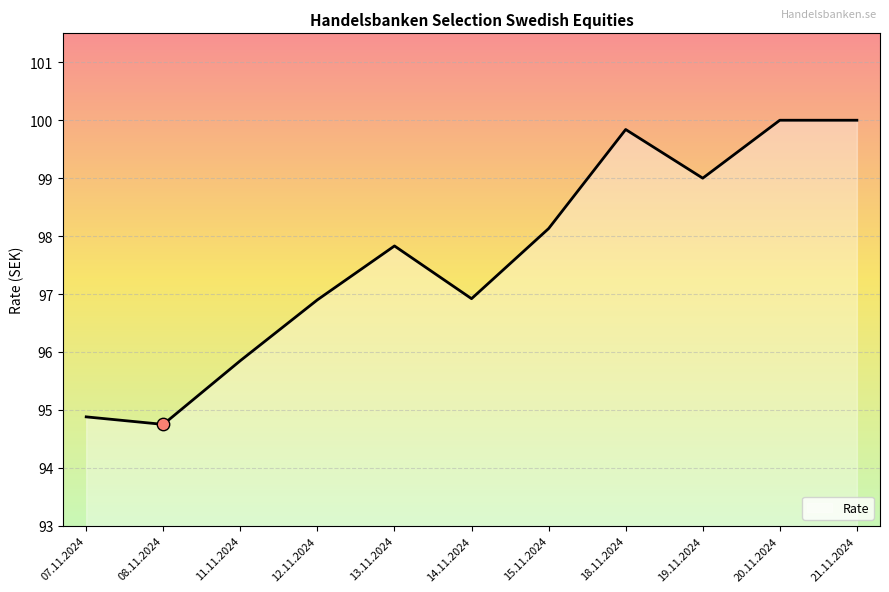

Which has a higher value, 15.11.2024 or 11.11.2024?

15.11.2024